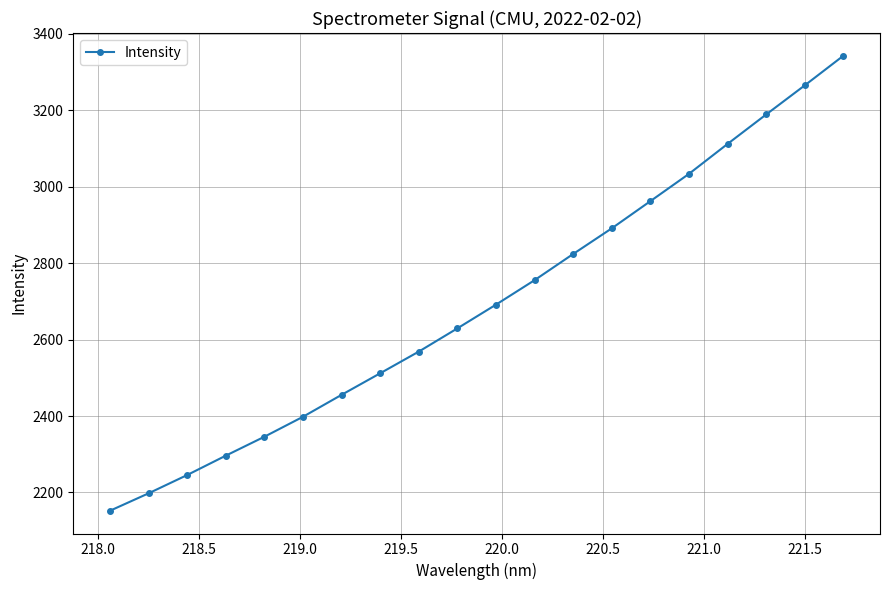

Reading left to right, transcribe all the data shown in this chart.

2152.2	2197.7	2245.6	2296.3	2345.8	2398.1	2455.5	2511.9	2568.6	2629.4	2691.5	2755.5	2824.0	2891.1	2962.2	3033.6	3111.8	3188.8	3264.9	3342.3